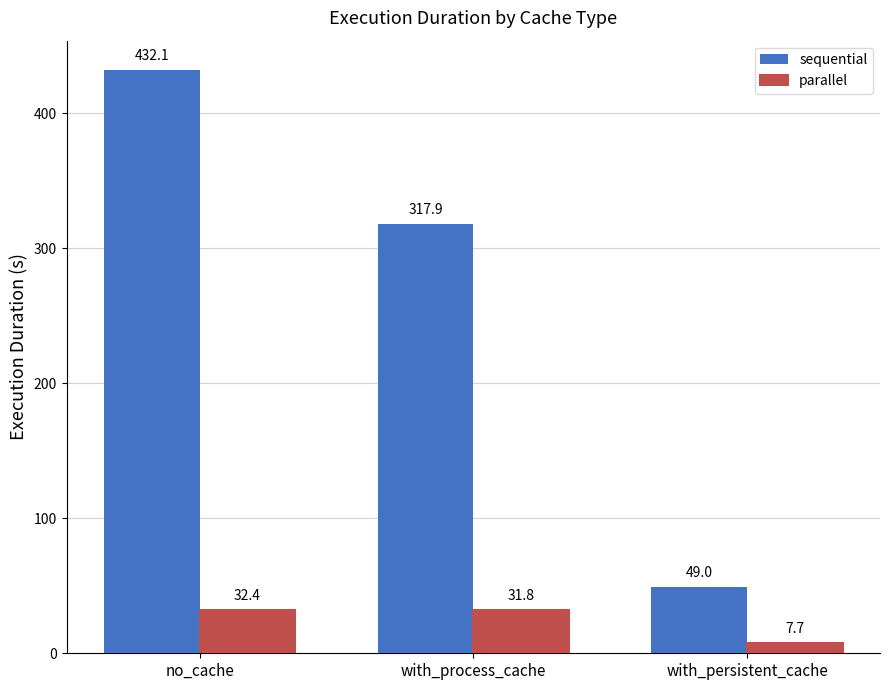

What is the minimum value shown in the chart?

7.7